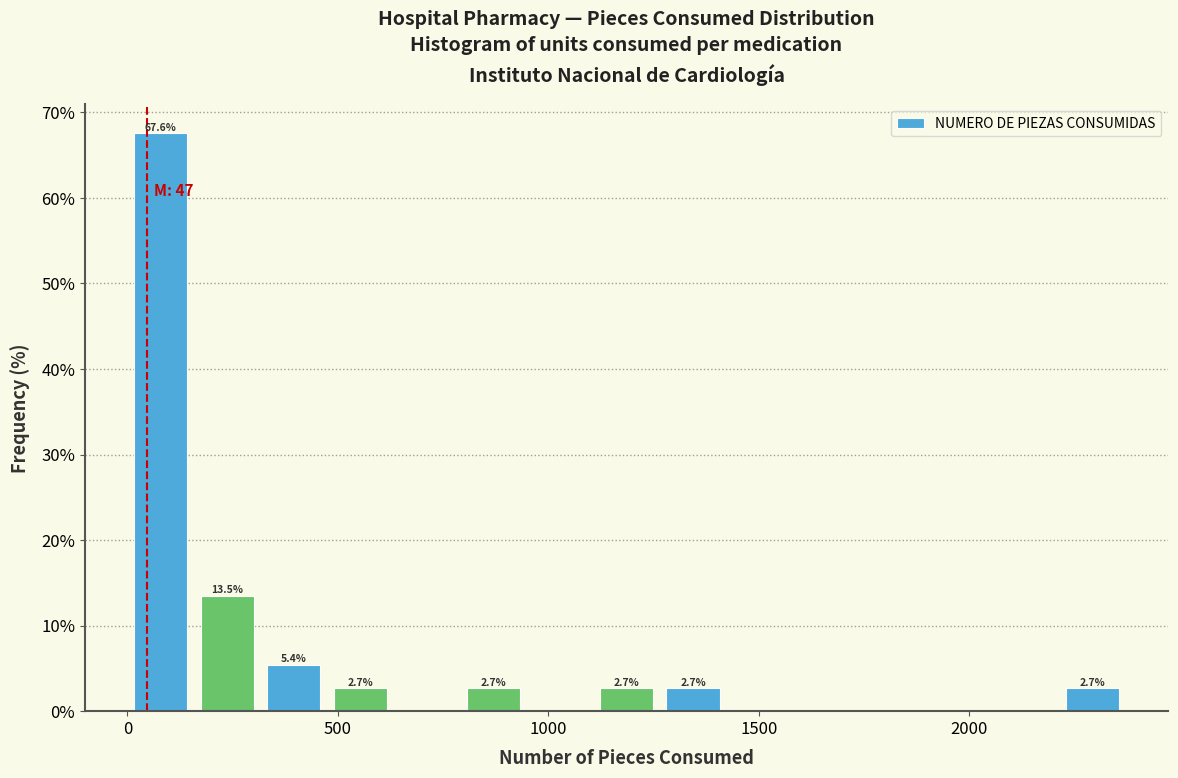

Around what value on the x-axis is the tallest bar? Give the approximate position of its centre, as read against the axis.

100